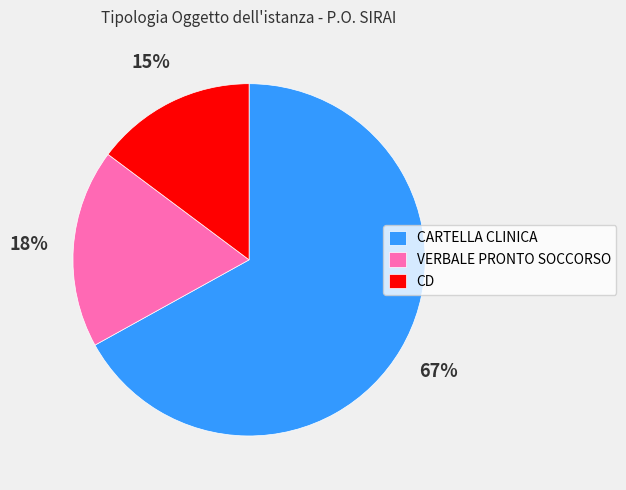

Count the number of slices in the pie.

3